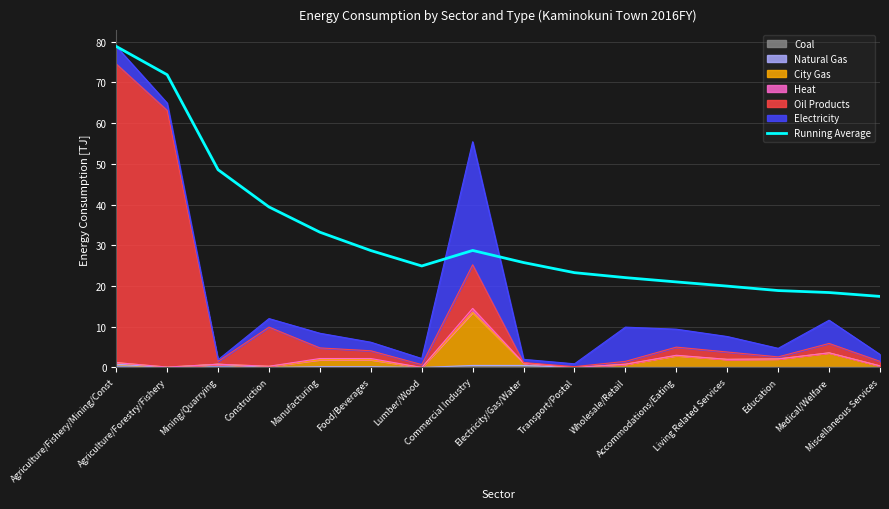

The chart shows a value of 48.5 at Mining/Quarrying. True or false?

True